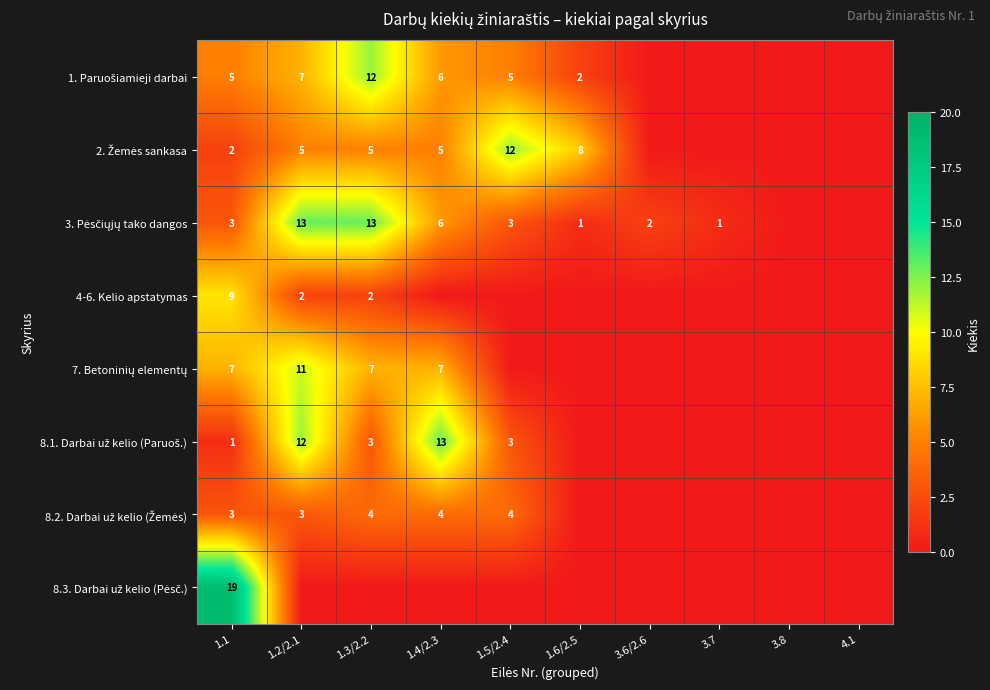

At how many categories does at least one series exceed 16?

1